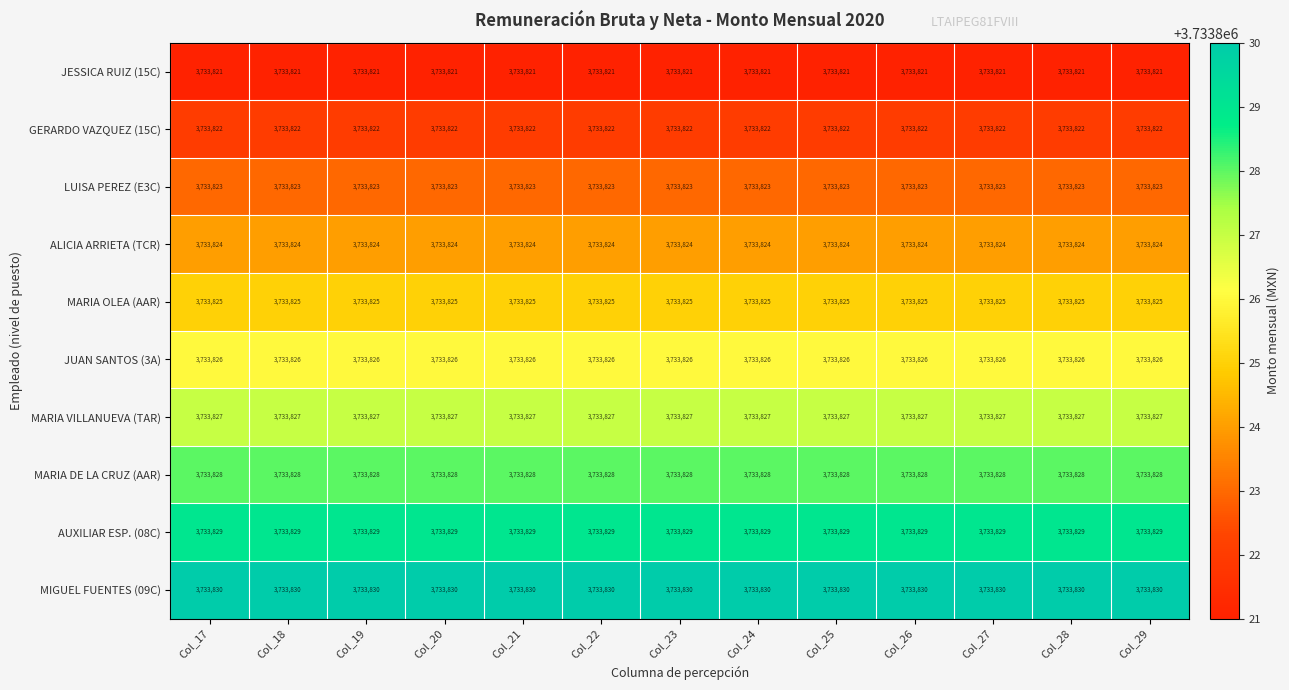

What is the average value of the GERARDO VAZQUEZ (15C) series?

3733822